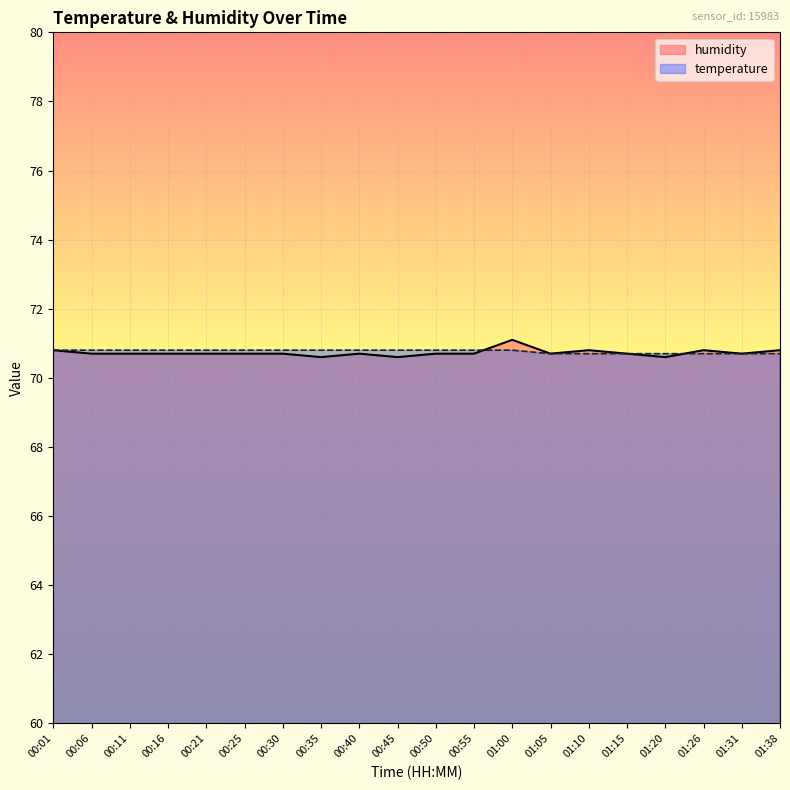

After their last crossing, which series has the higher values: humidity or temperature?

humidity